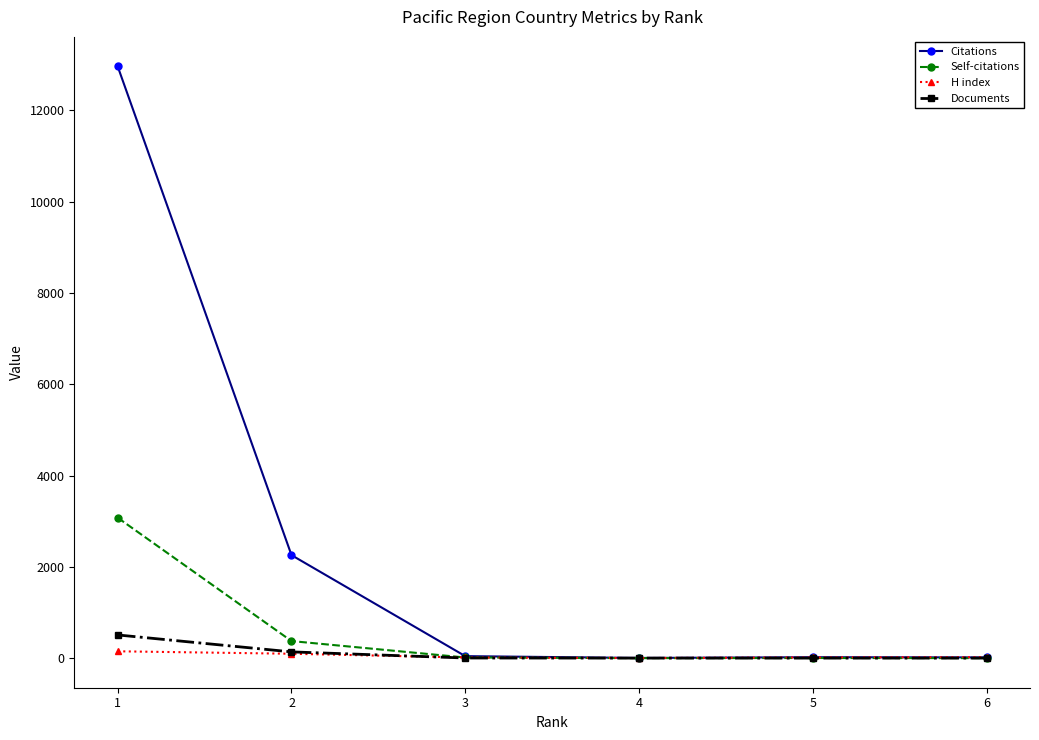

What are all the series names shown in the legend?

Citations, Self-citations, H index, Documents